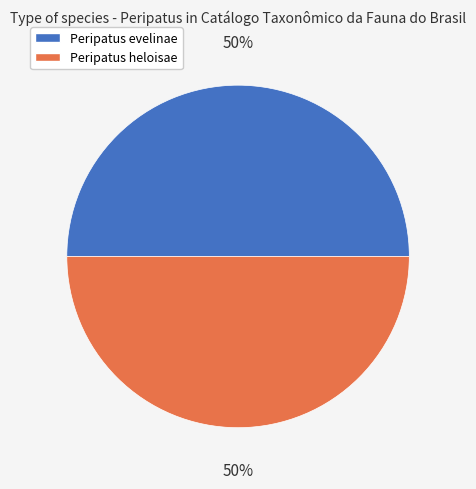

Count the number of slices in the pie.

2